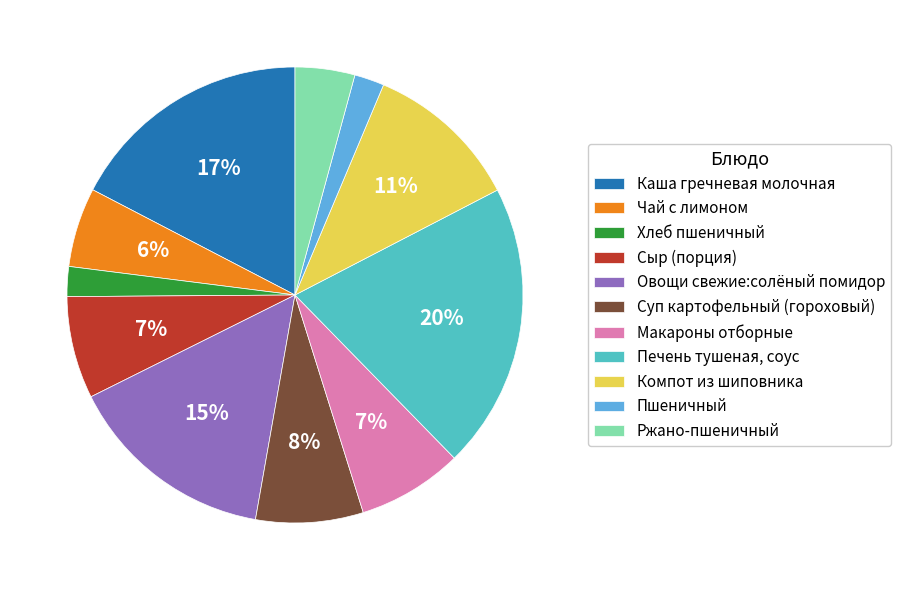

How many slices are in this pie chart?

11